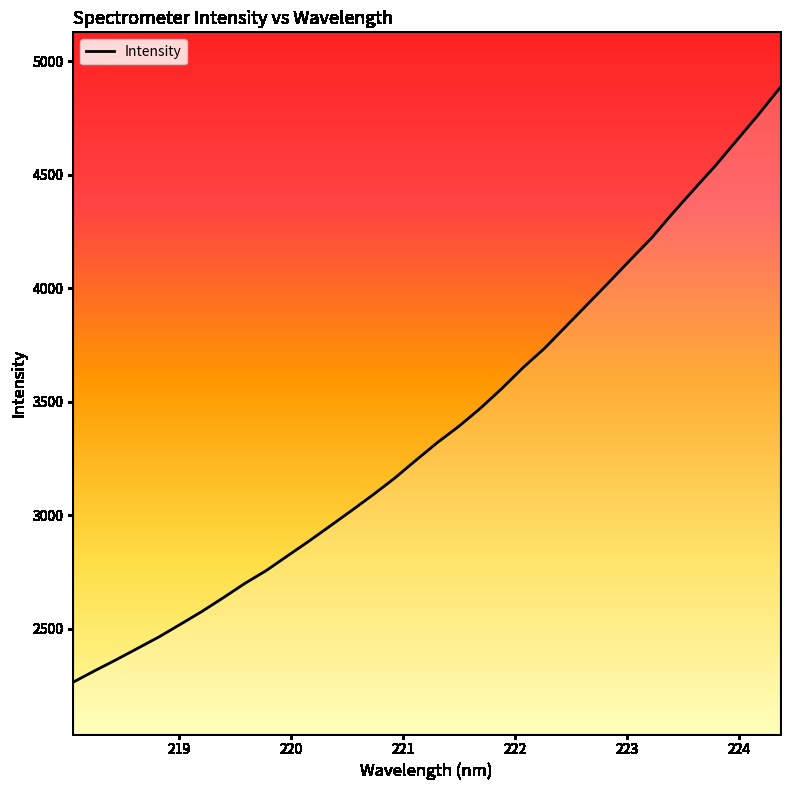

What is the difference between the maximum and minimum values?

2619.5